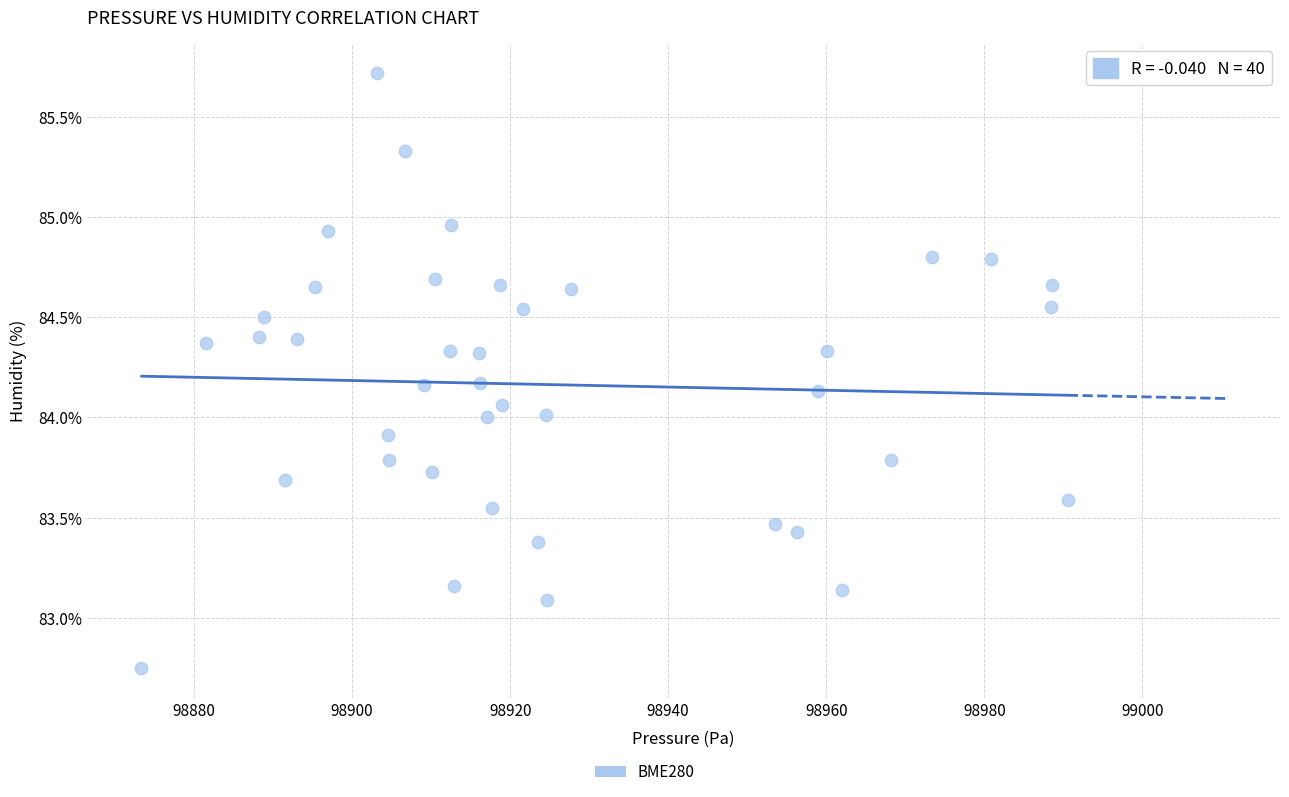

What is the range of Y values (max minus min)?

3.0